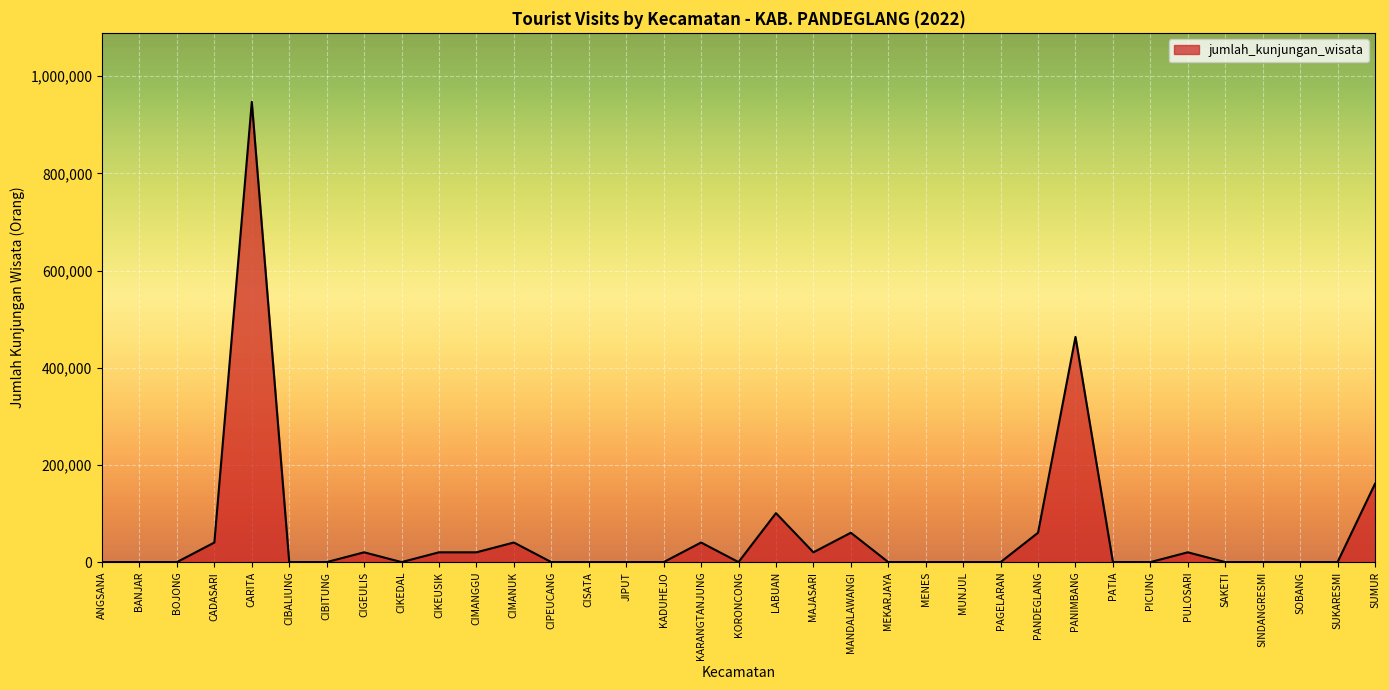

What is the sum of all values?

2015136